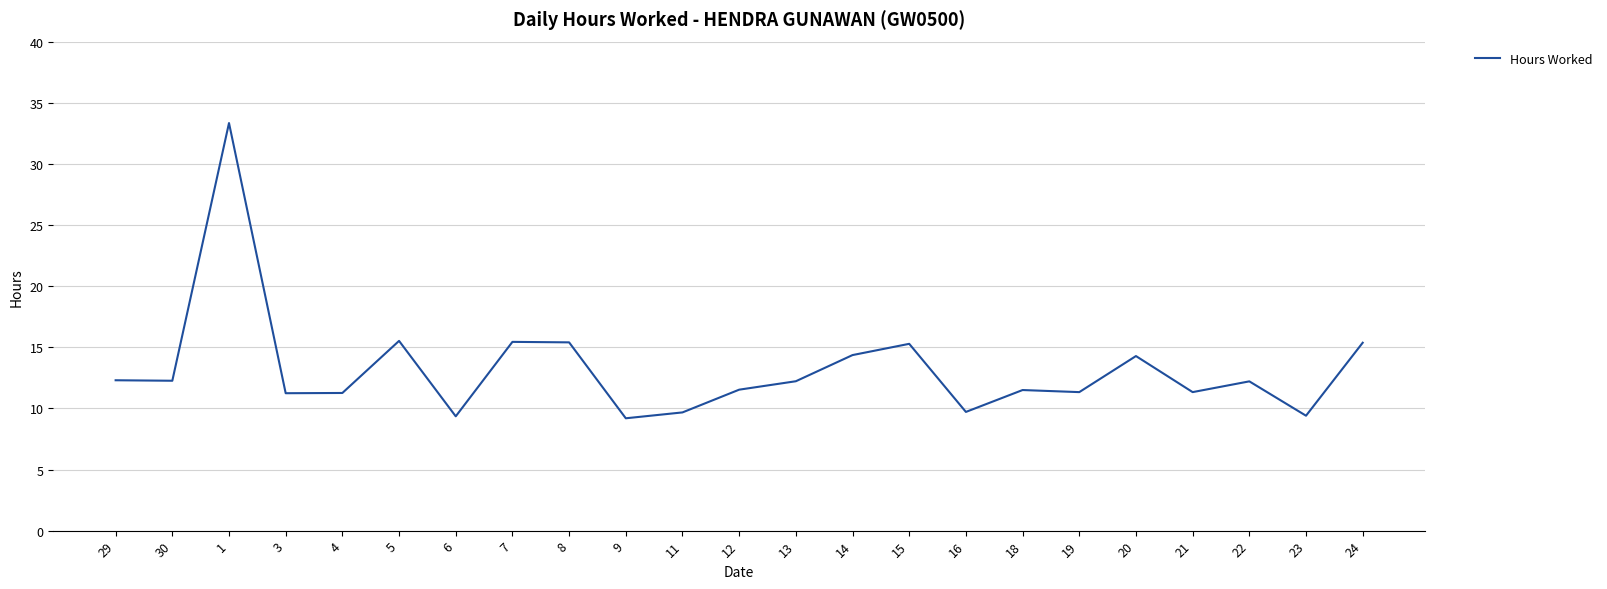

What position from the left is 21?

20